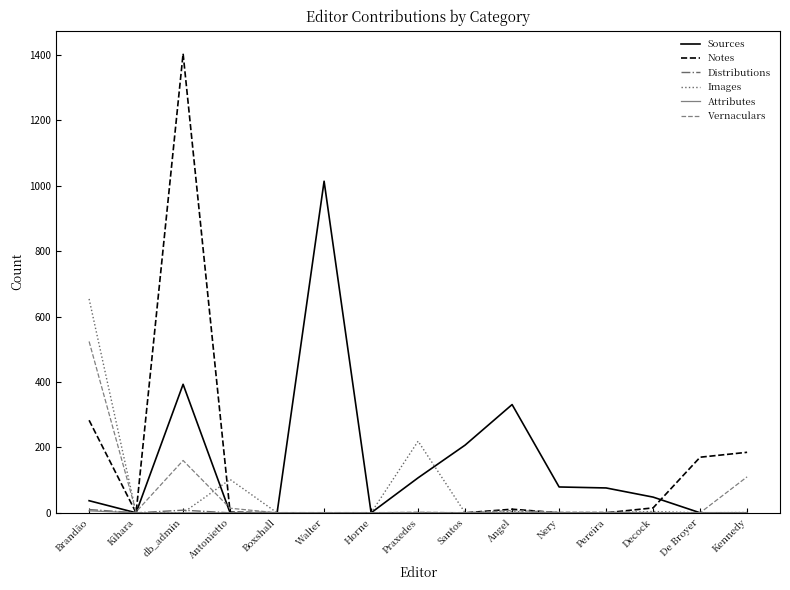

Read the Sources value at Walter.

1014